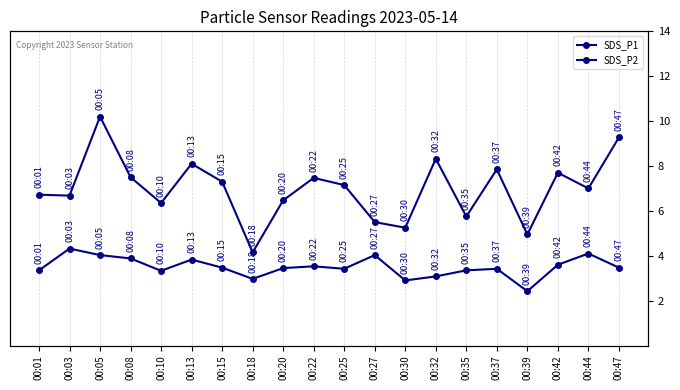

What is the total value across all series at 00:10?

9.7